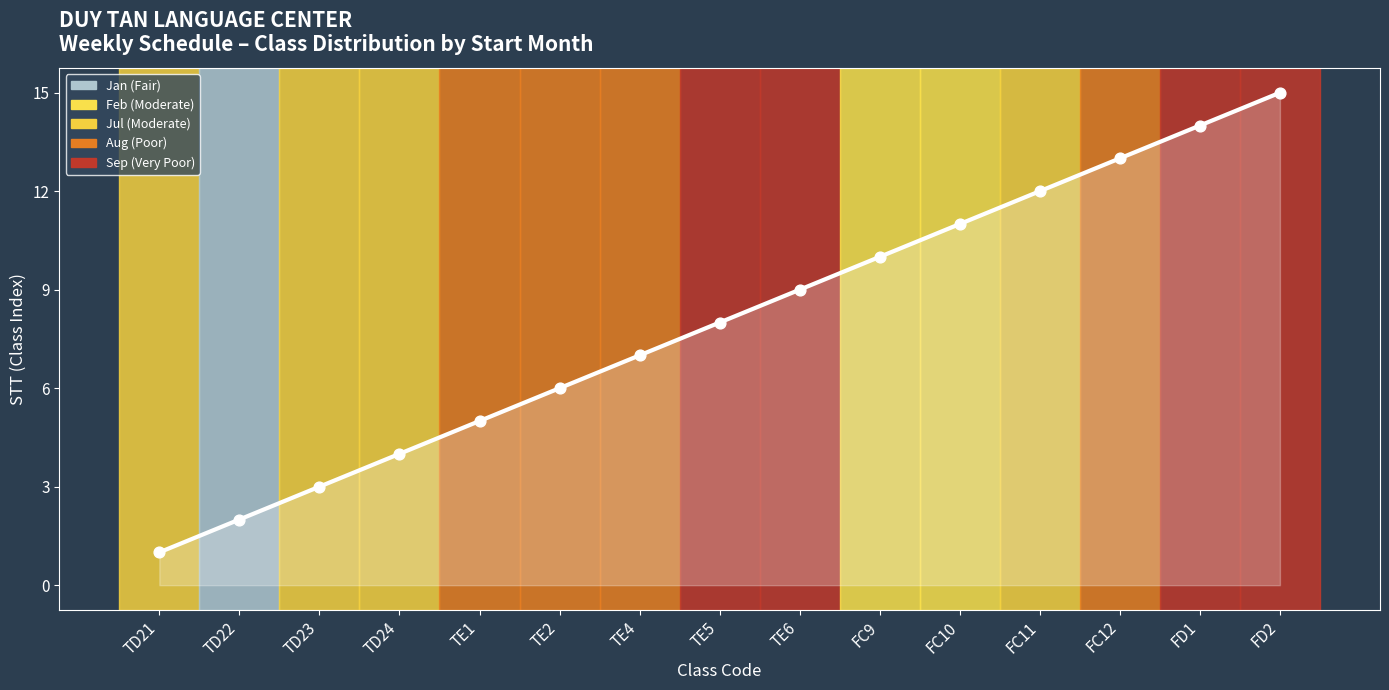

What is the change in value from FC12 to FD2?

+2